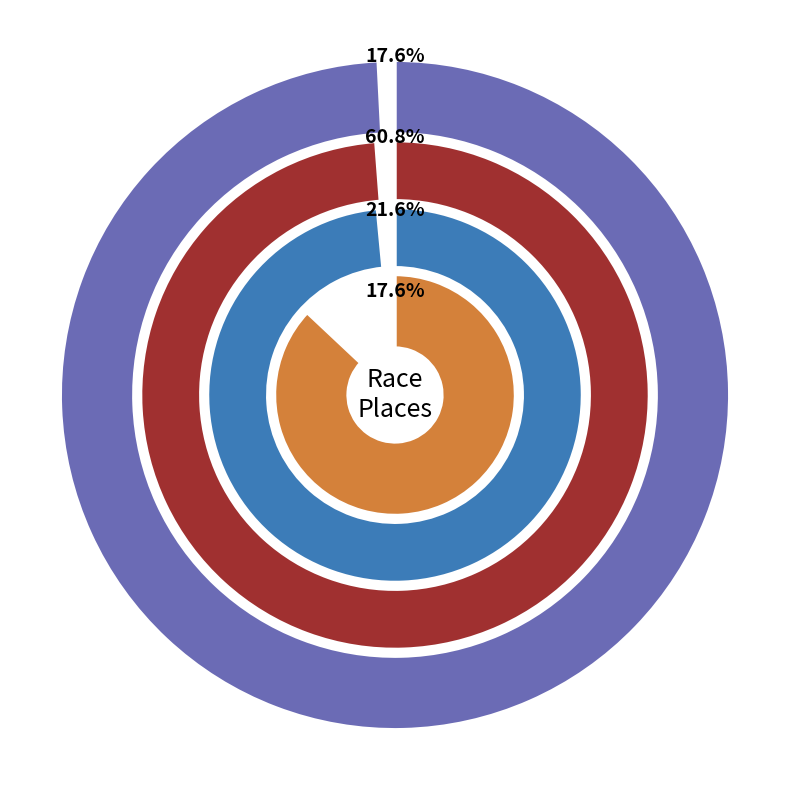

True or false: GPCM: DDCX (Junior Men 3/4/5) accounts for 70% of the total.

False